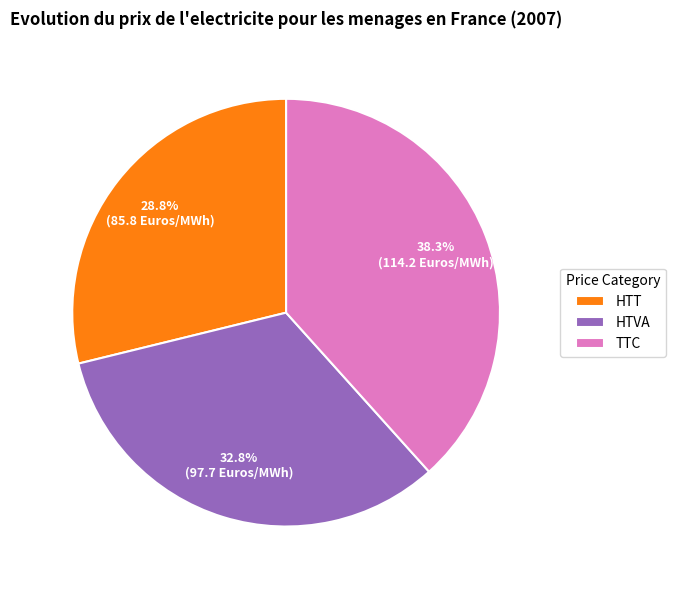

How many slices are in this pie chart?

3